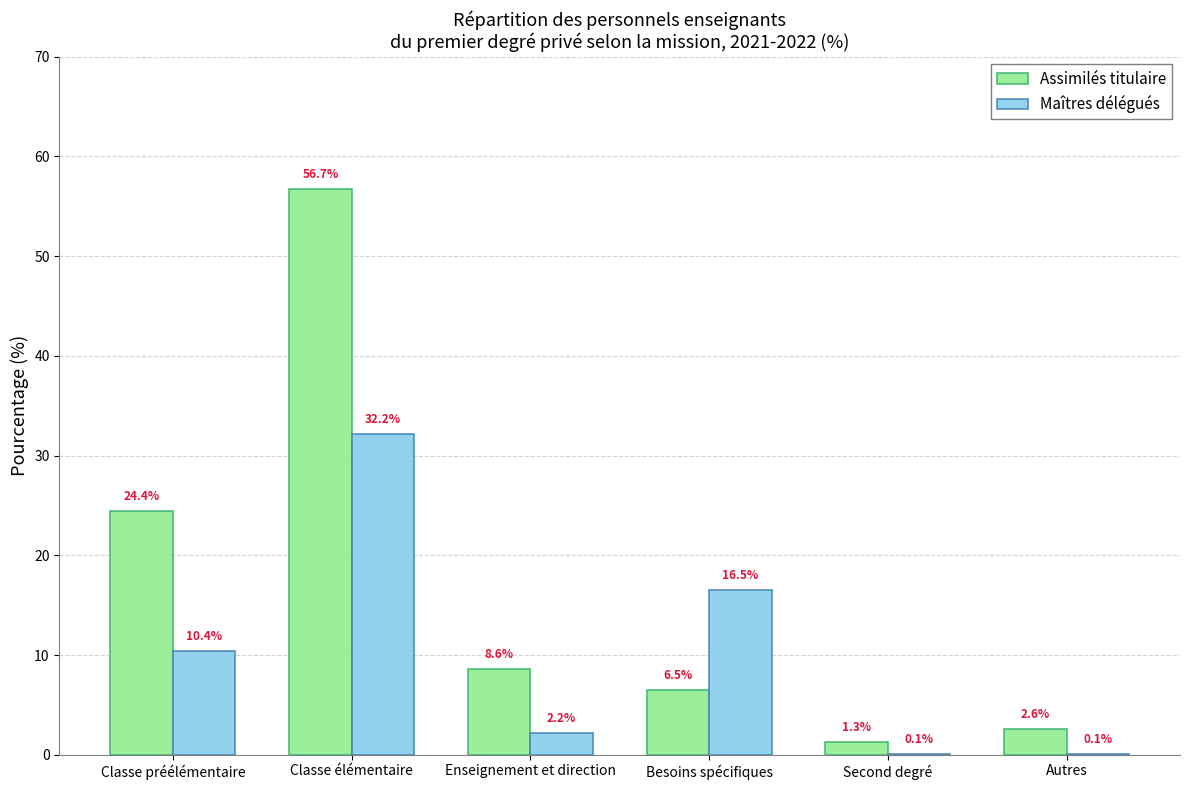

At which label does Maîtres délégués reach its peak?

Classe élémentaire